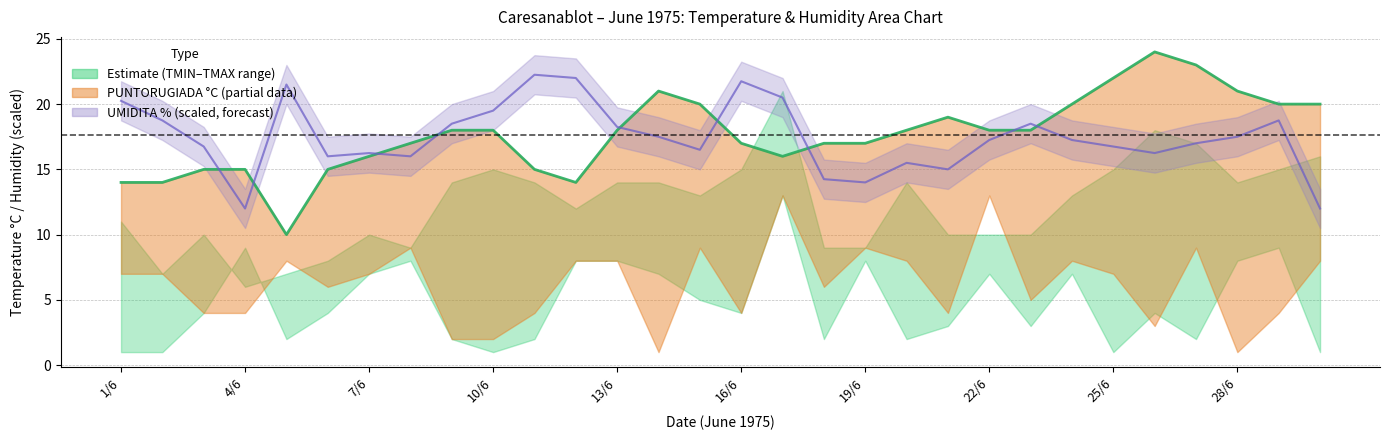

True or false: there are more than 1 points higher than both neighbors.

True